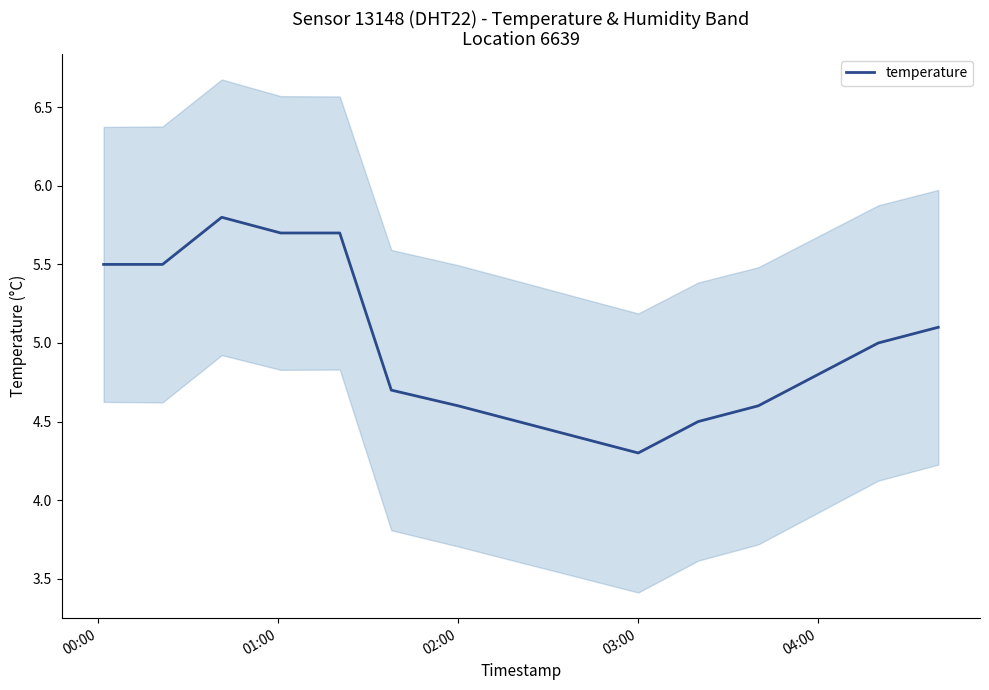

The temperature series shows 4.8 at 04:00. True or false?

True